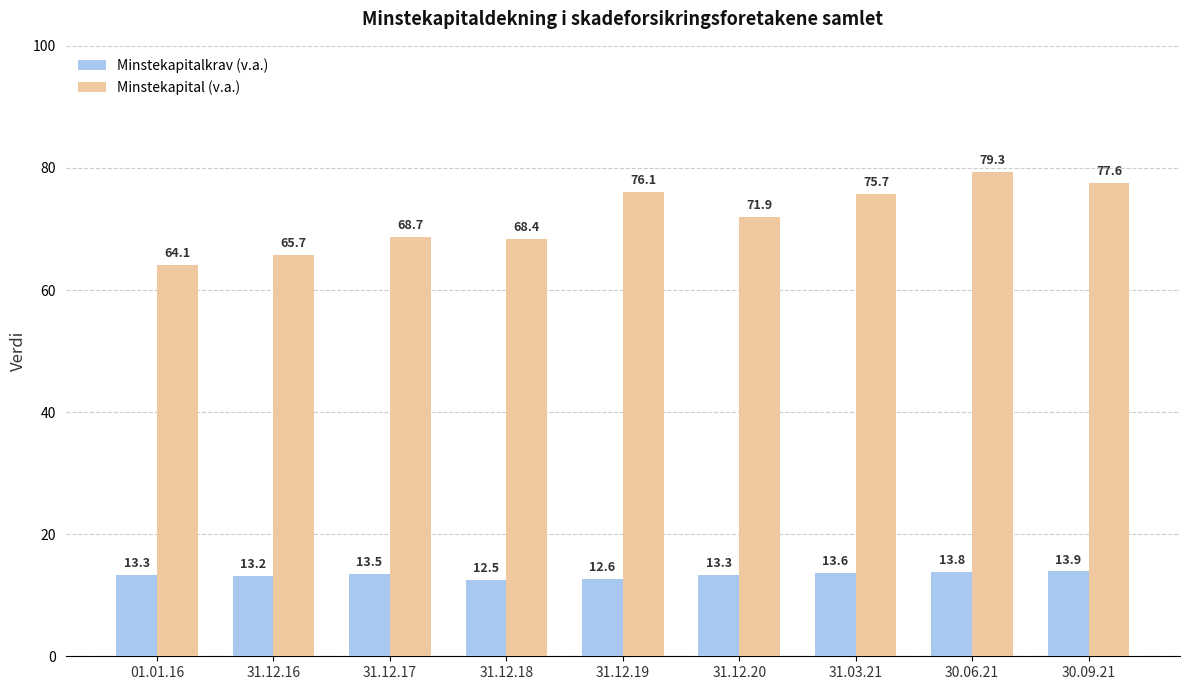

Which category has the lowest value in the Minstekapitalkrav (v.a.) series?

31.12.18